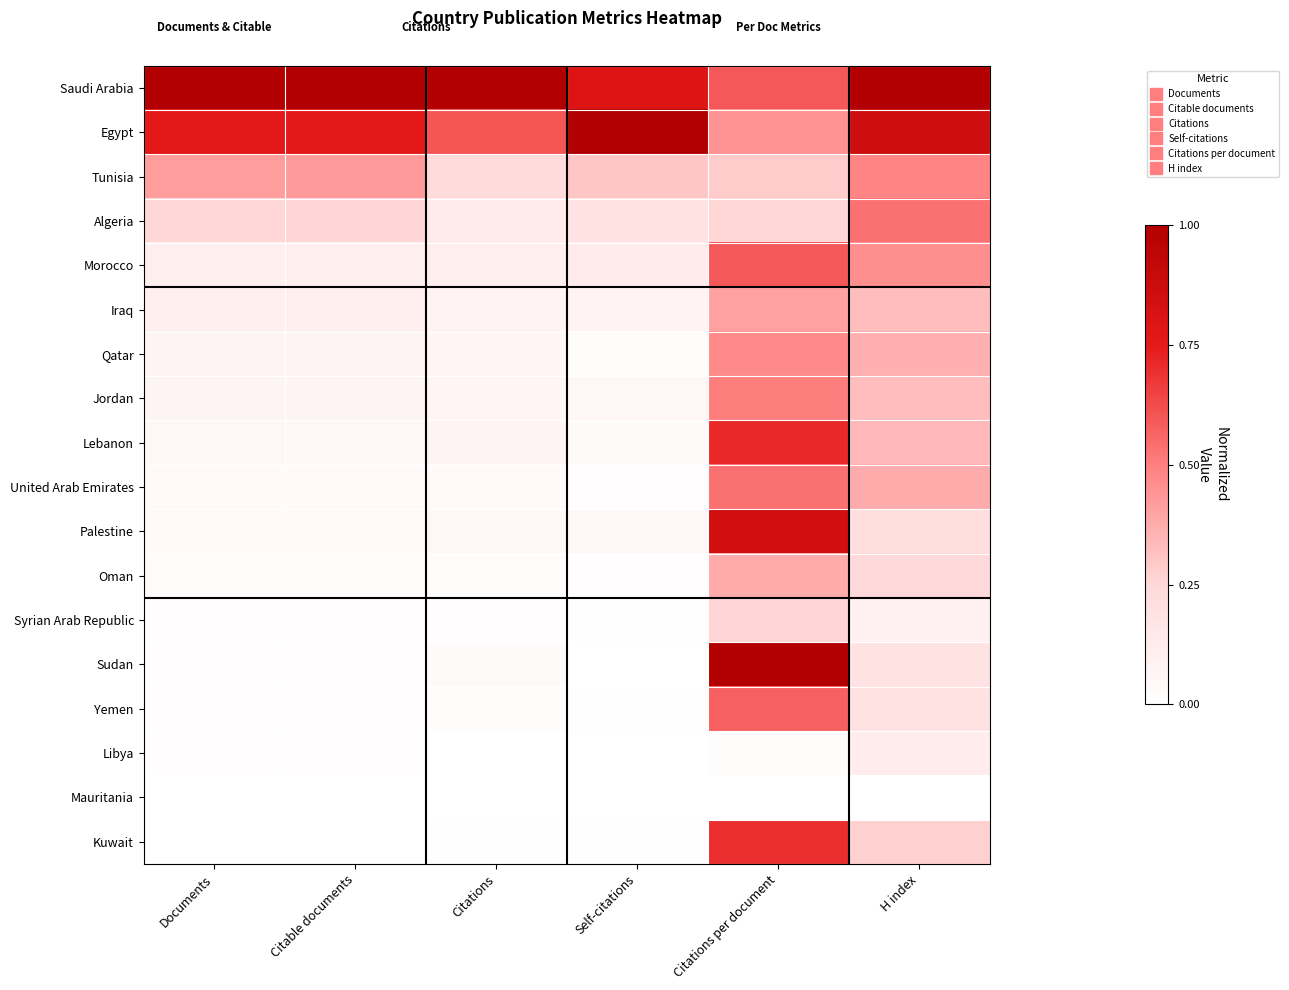

Which series has the widest spread of values?

Sudan